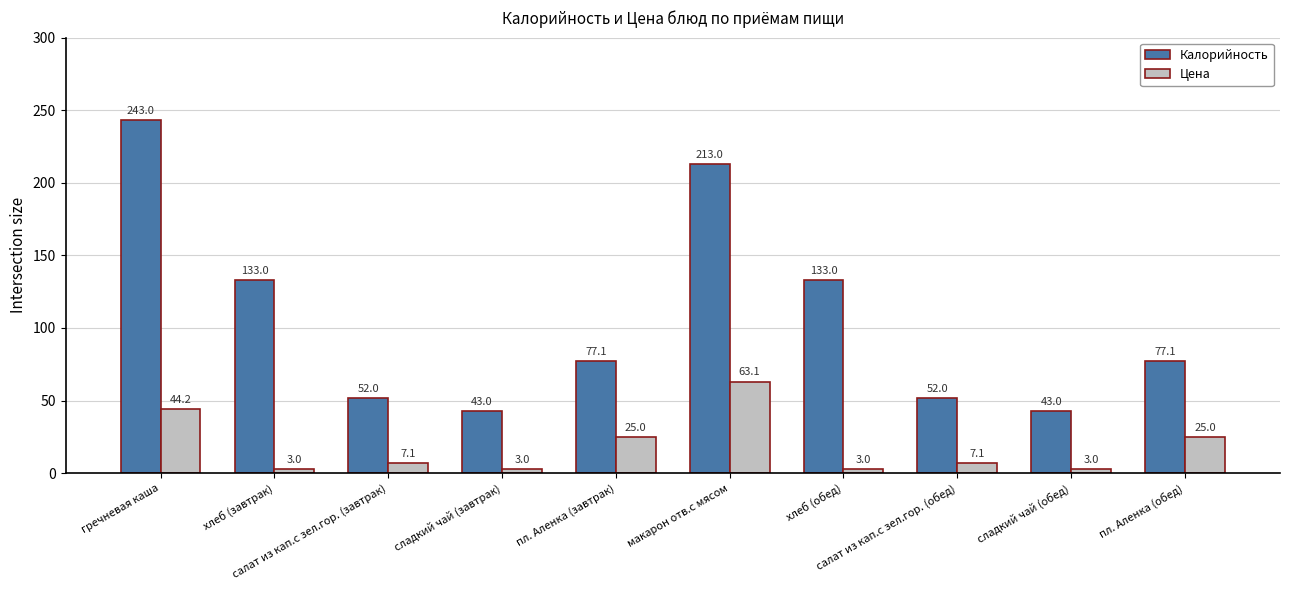

The value of Калорийность at пл. Аленка (завтрак) is 77.1. True or false?

True